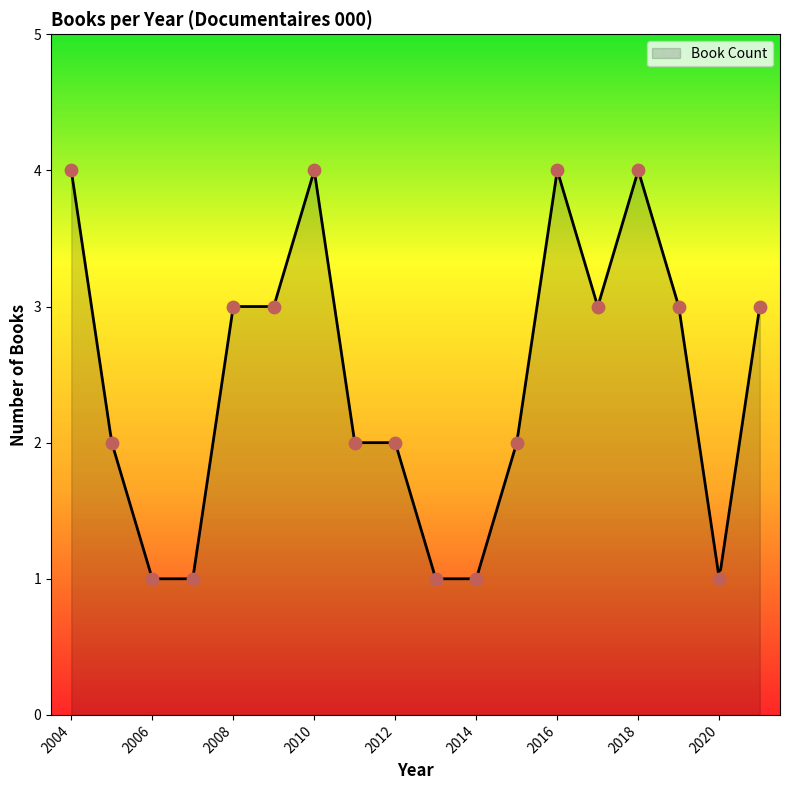

Between 2012 and 2015, which is larger?

2015